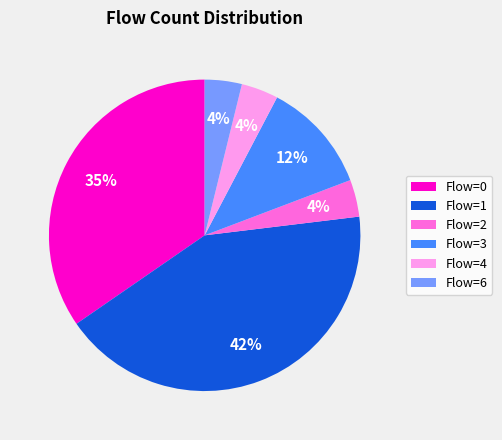

To the nearest percent, what percentage of the pie is Flow=2?

4%